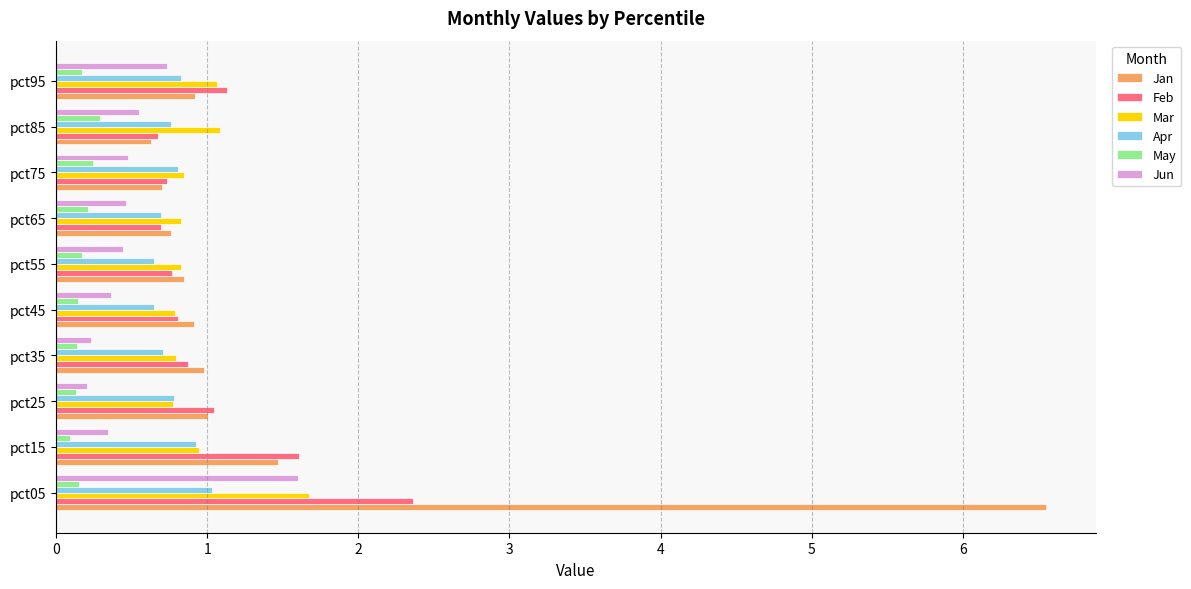

List the series in order of their peak value, lowest first.

May, Apr, Jun, Mar, Feb, Jan